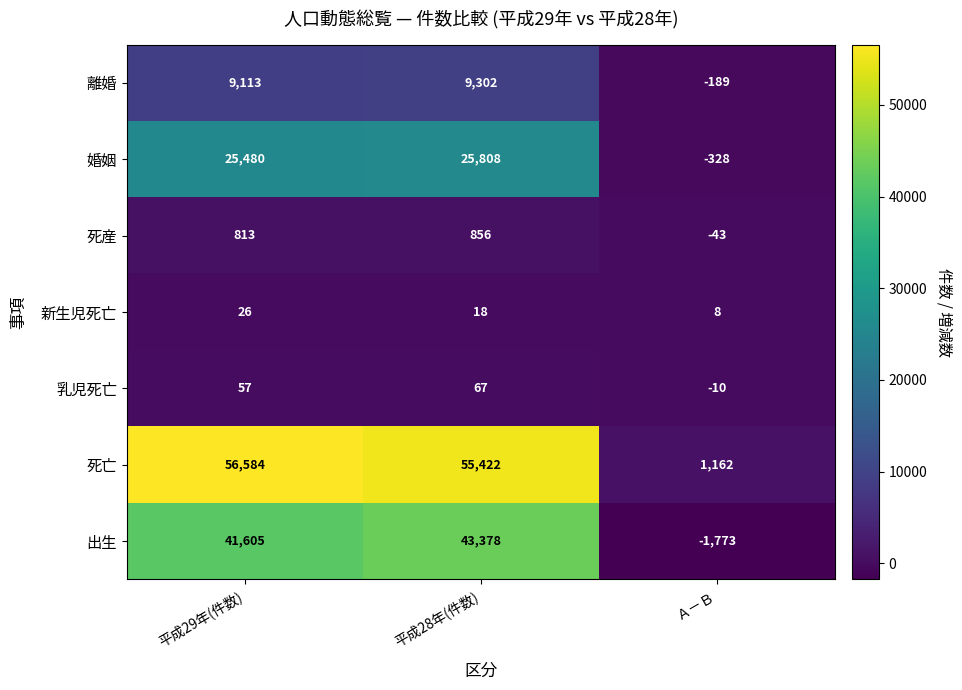

How many data points in 婚姻 are less than 25480?

1